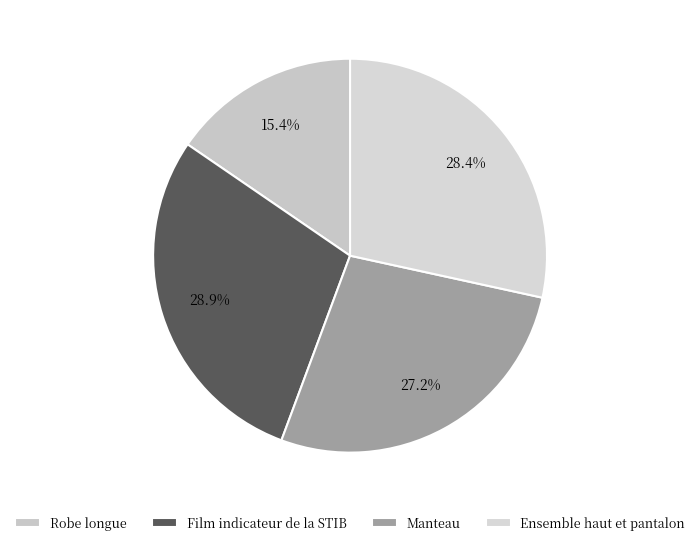

Does Film indicateur de la STIB represent more than half of the total?

No